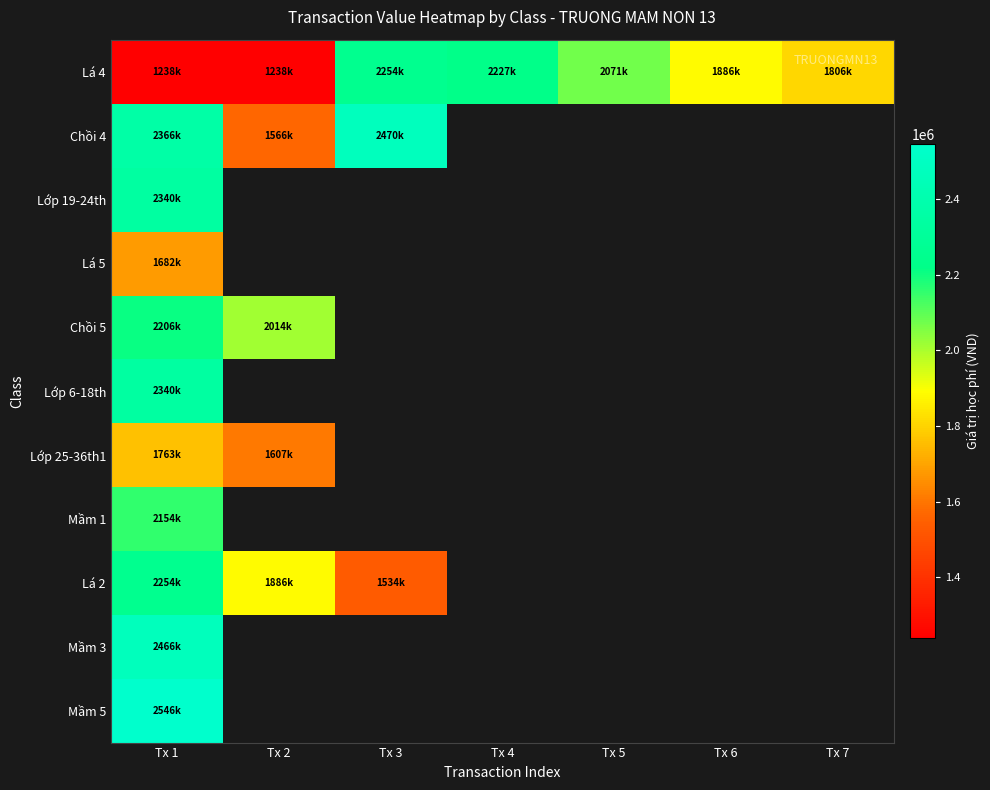

Which has a higher value, Tx 7 or Tx 1?

Tx 7